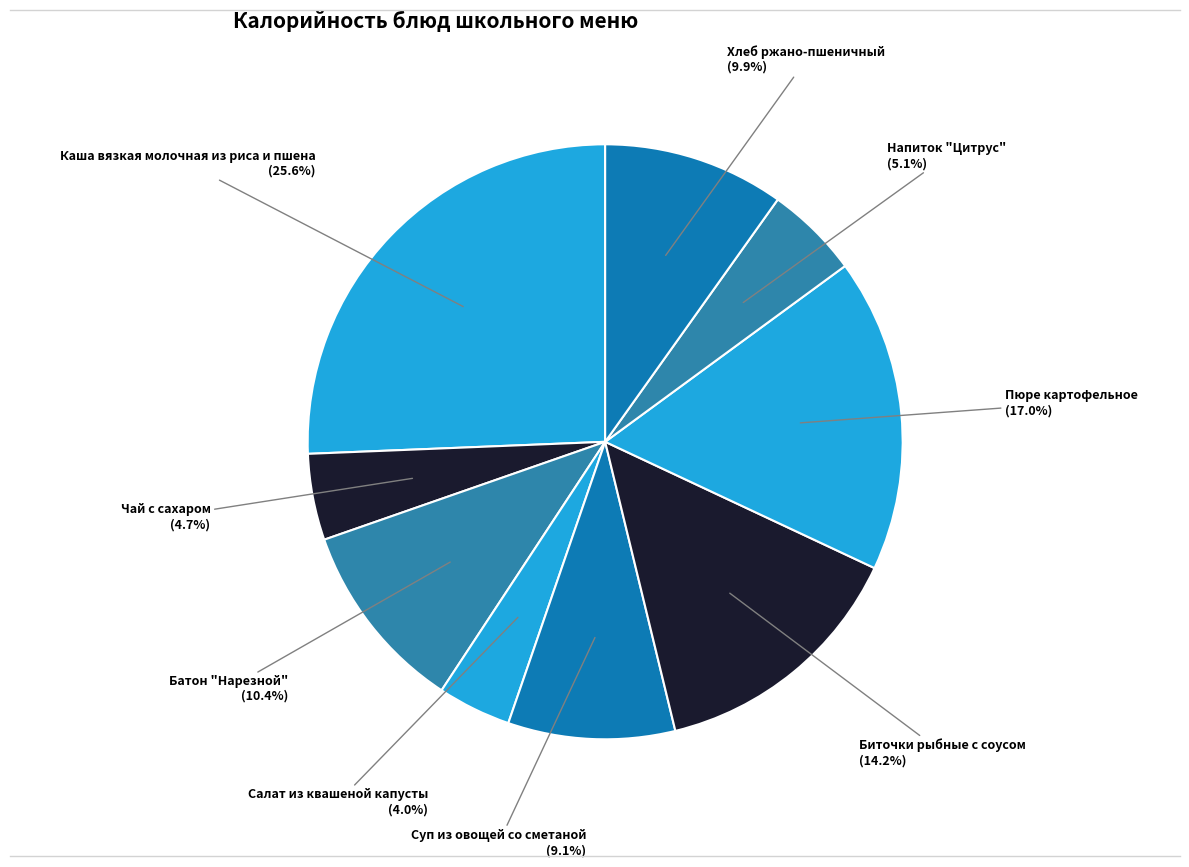

Is it true that Биточки рыбные с соусом is 21% of the pie?

False